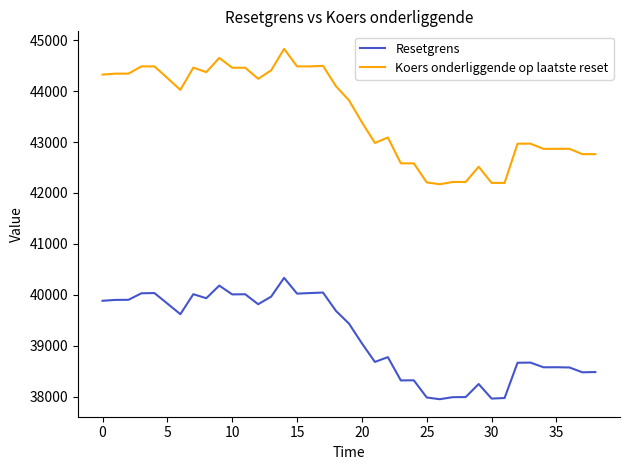

True or false: Resetgrens and Koers onderliggende op laatste reset cross at least once.

False